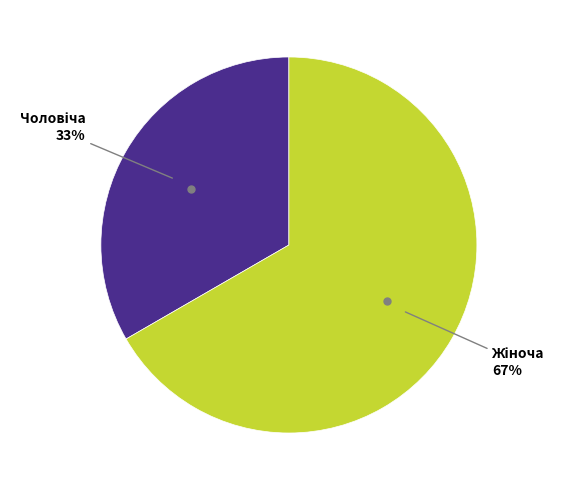

How many slices are in this pie chart?

2